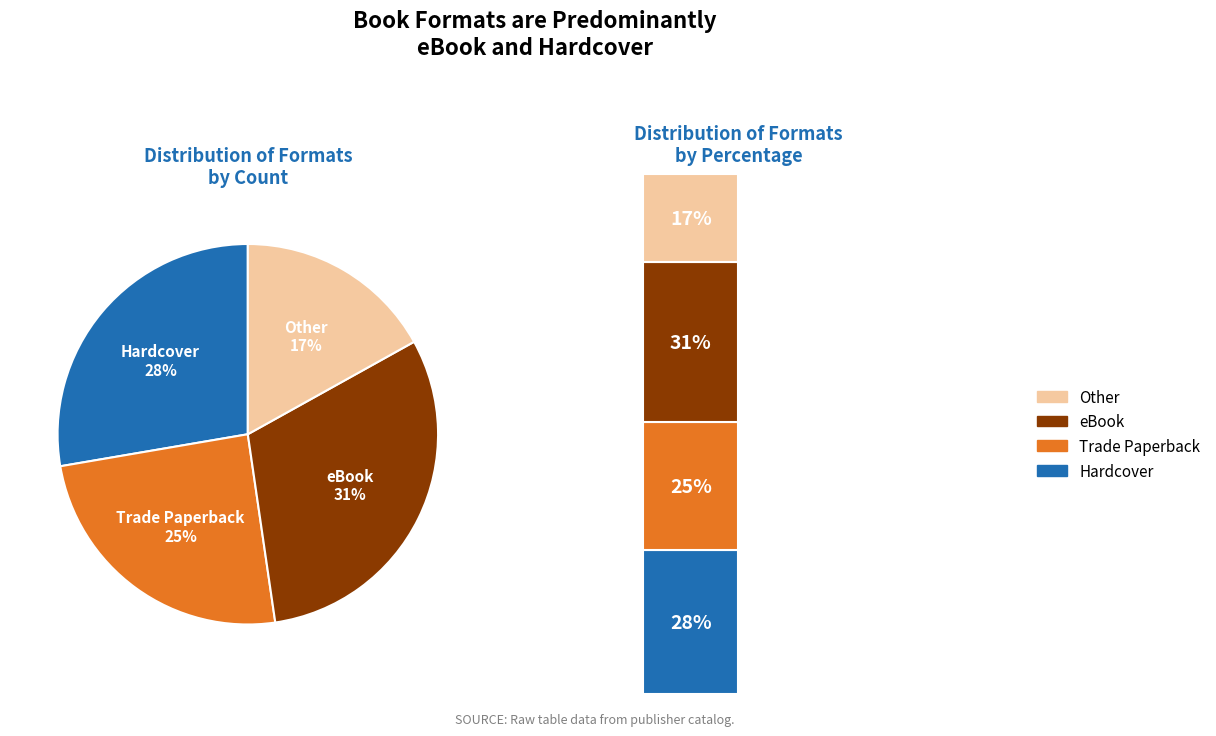

Is it true that Hardcover is 28% of the pie?

True